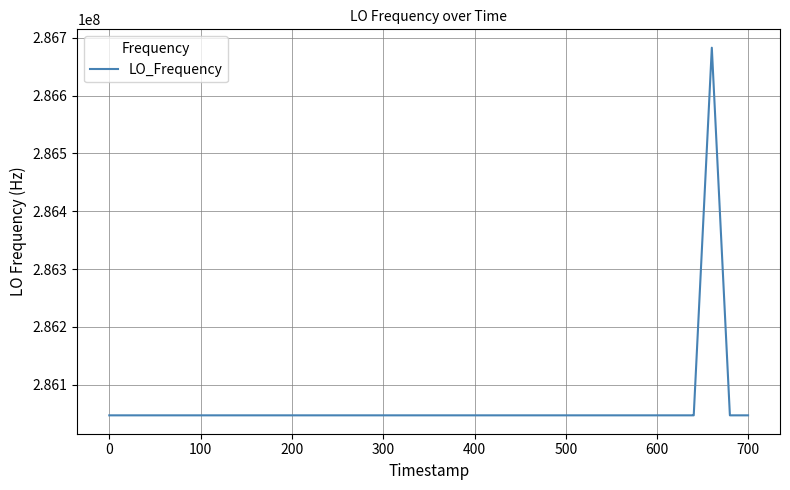

What is the maximum value shown in the chart?

286682704.8